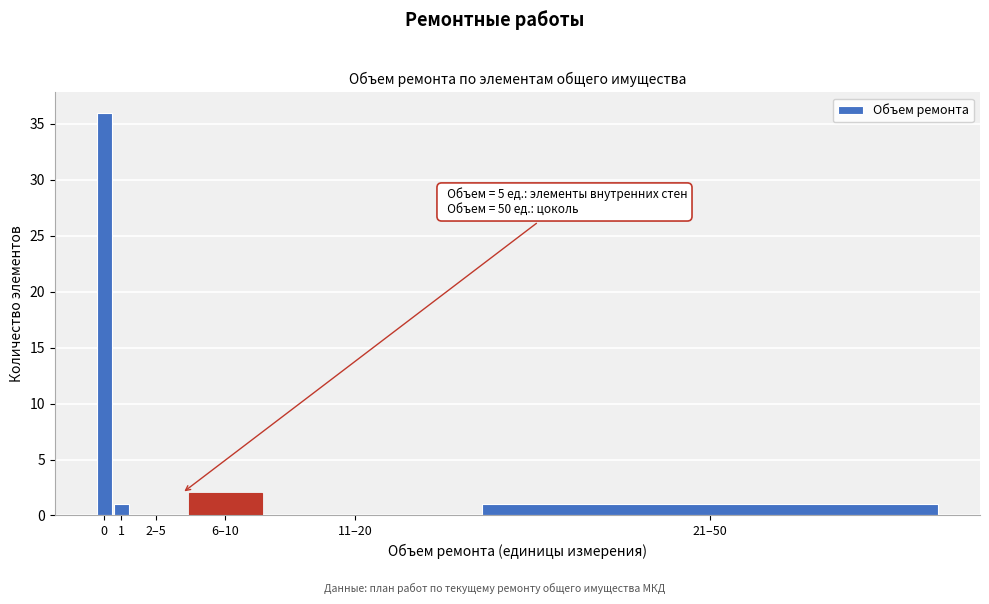

Reading left to right, extract all data points from this chart.

0=36	1=1	2–5=0	6–10=2	11–20=0	21–50=1